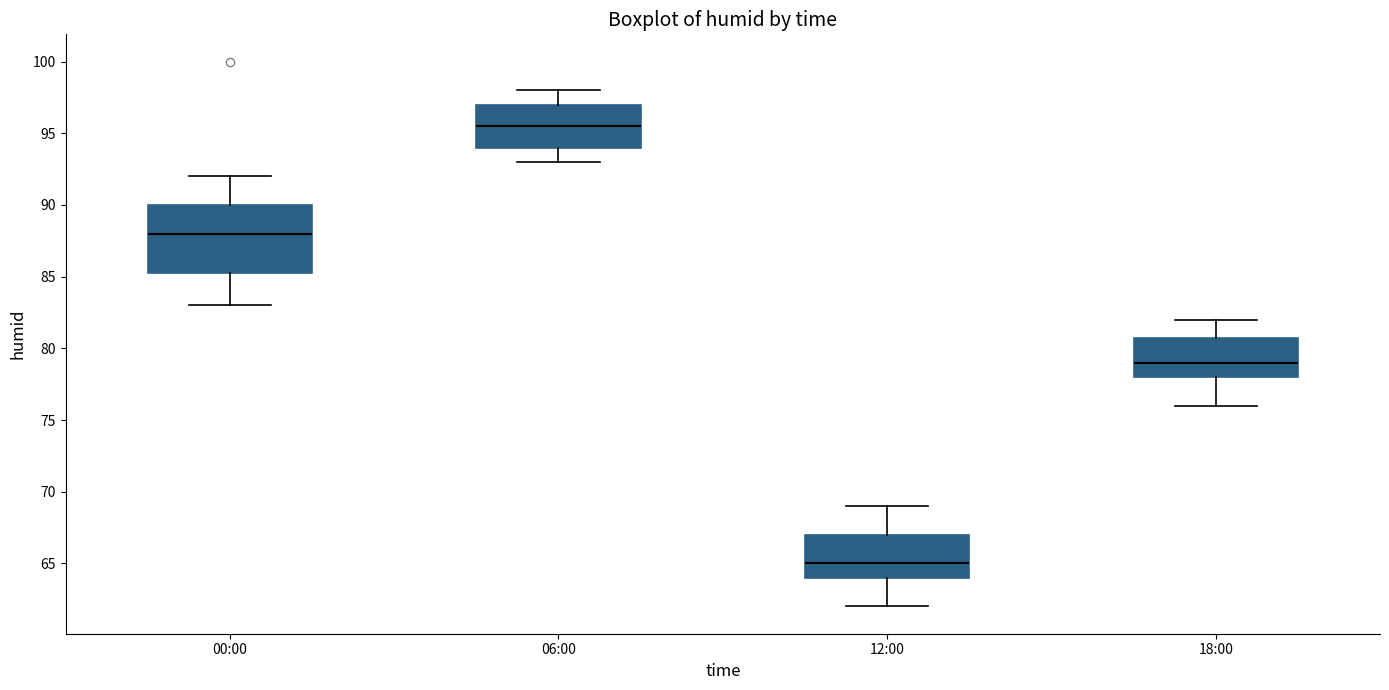

Where is the upper edge of the box for 18:00 on the y-axis? The values are not printed on the chart, so give them approximately, as read against the axis.

81.0